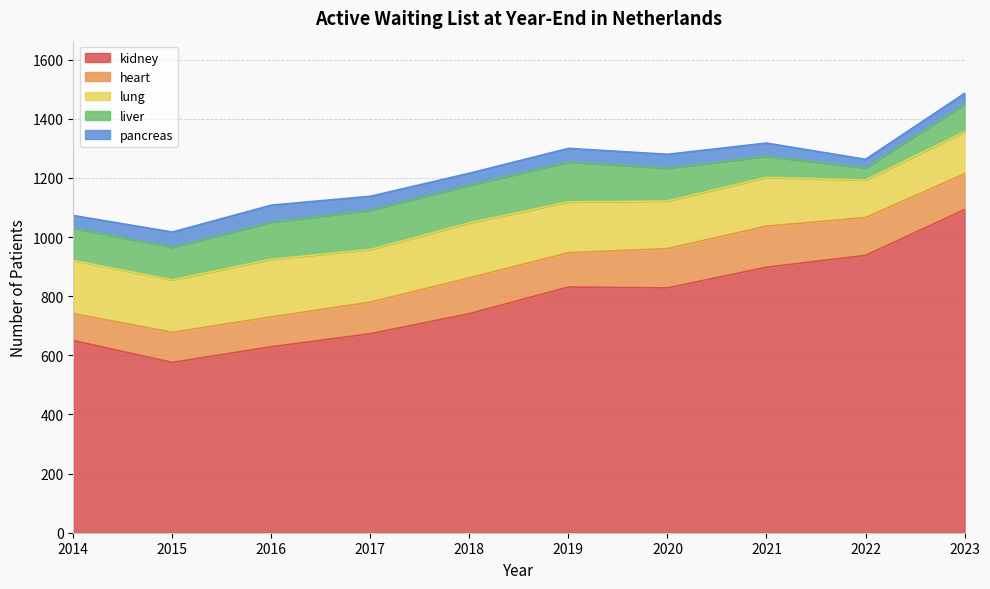

List the labels in order of kidney value, largest first.

2023, 2022, 2021, 2019, 2020, 2018, 2017, 2014, 2016, 2015